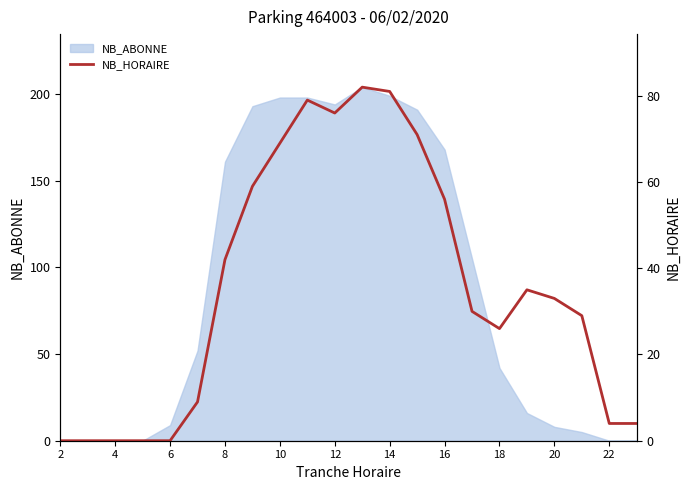

The value of NB_ABONNE at 8 is 161. True or false?

True